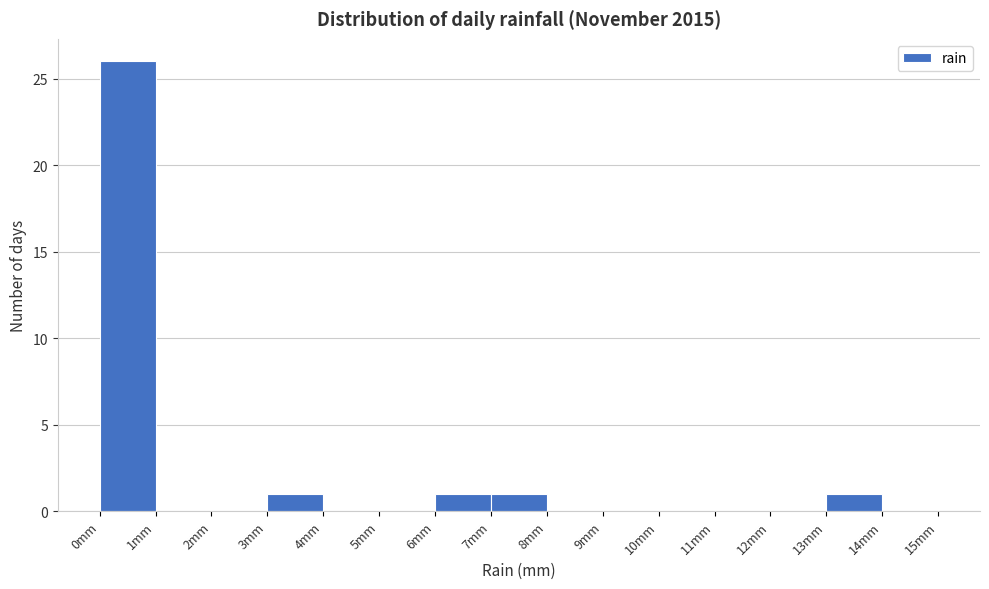

Reading left to right, transcribe this chart: for each bar, give the range it covers on the x-axis and its height. The values are not printed on the chart, so give them approximately, as read against the axis.

0 to 1: 26
1 to 2: 0
2 to 3: 0
3 to 4: 1
4 to 5: 0
5 to 6: 0
6 to 7: 1
7 to 8: 1
8 to 9: 0
9 to 10: 0
10 to 11: 0
11 to 12: 0
12 to 13: 0
13 to 14: 1
14 to 15: 0